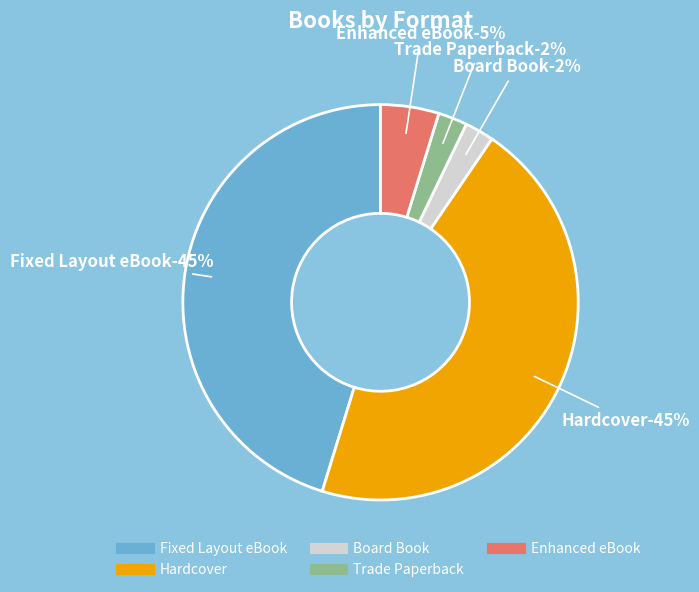

The Enhanced eBook slice represents 5% of the pie. True or false?

True